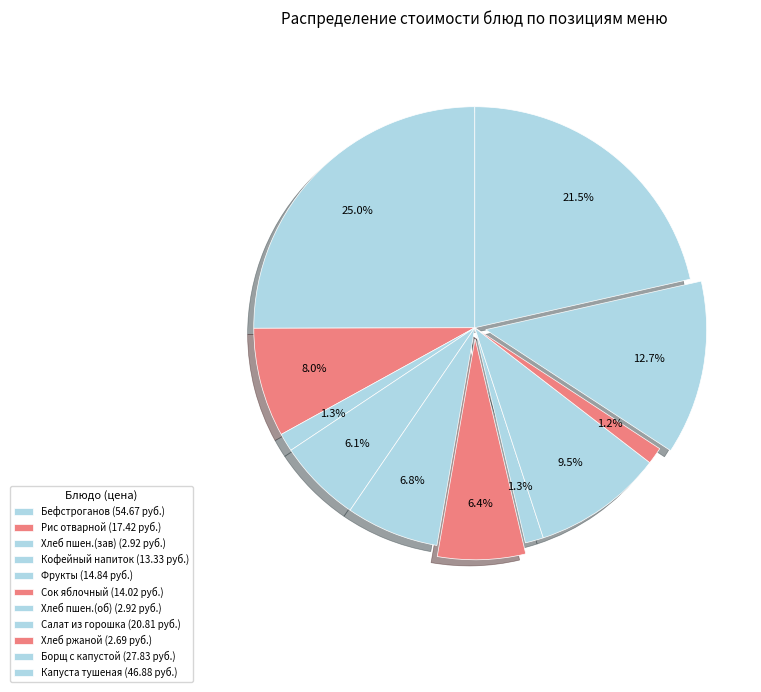

To the nearest percent, what is the difference between the largest and smallest slice percentages?

24%